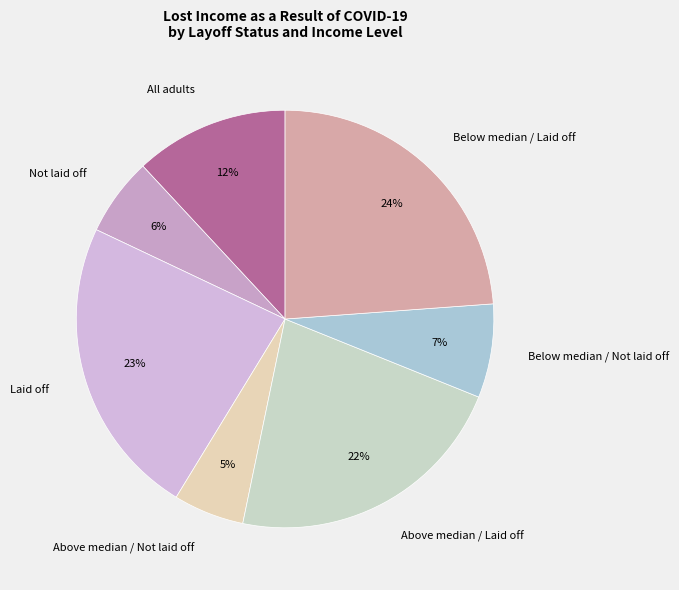

Which has a higher value, Below median / Laid off or Above median / Not laid off?

Below median / Laid off